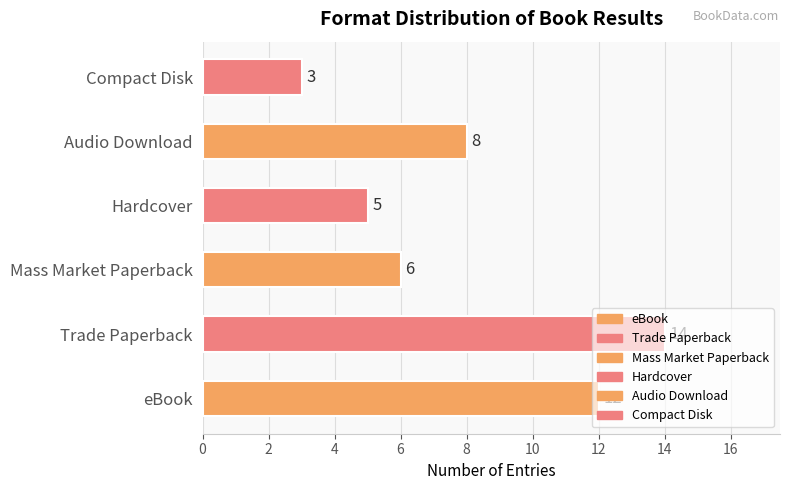

What is the sum of all values?

48